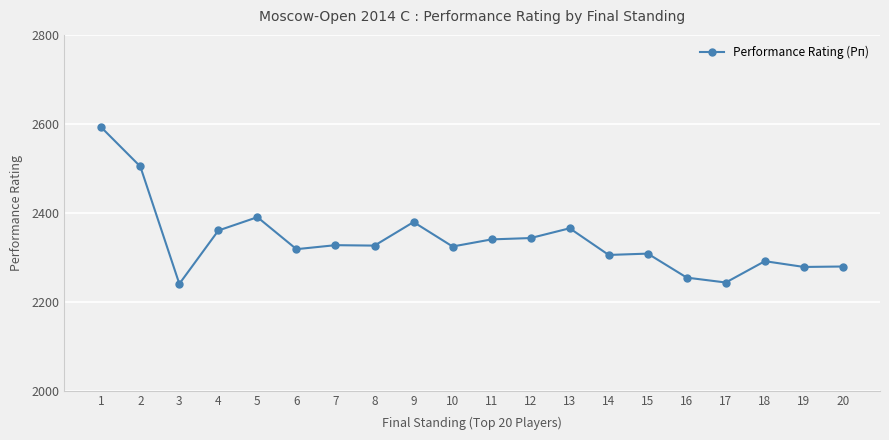

What is the difference between the maximum and minimum values?

352